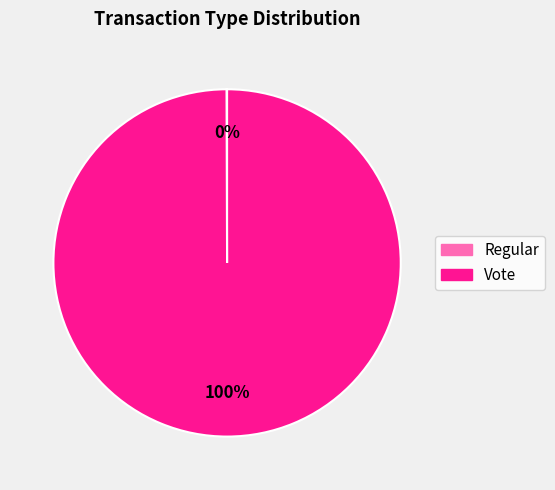

To the nearest percent, what is the average slice percentage?

50%